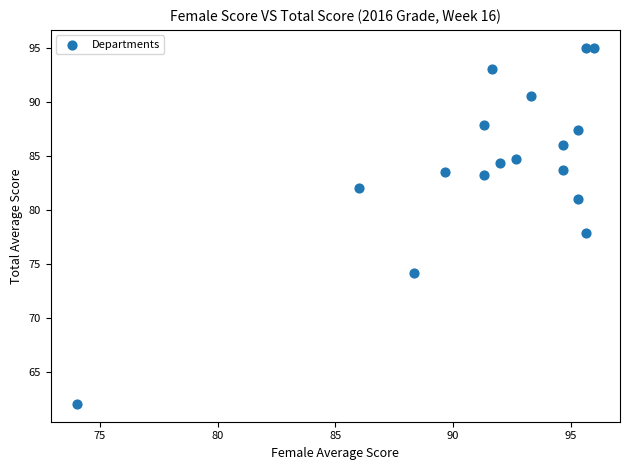

What is the range of X values (max minus min)?

22.0